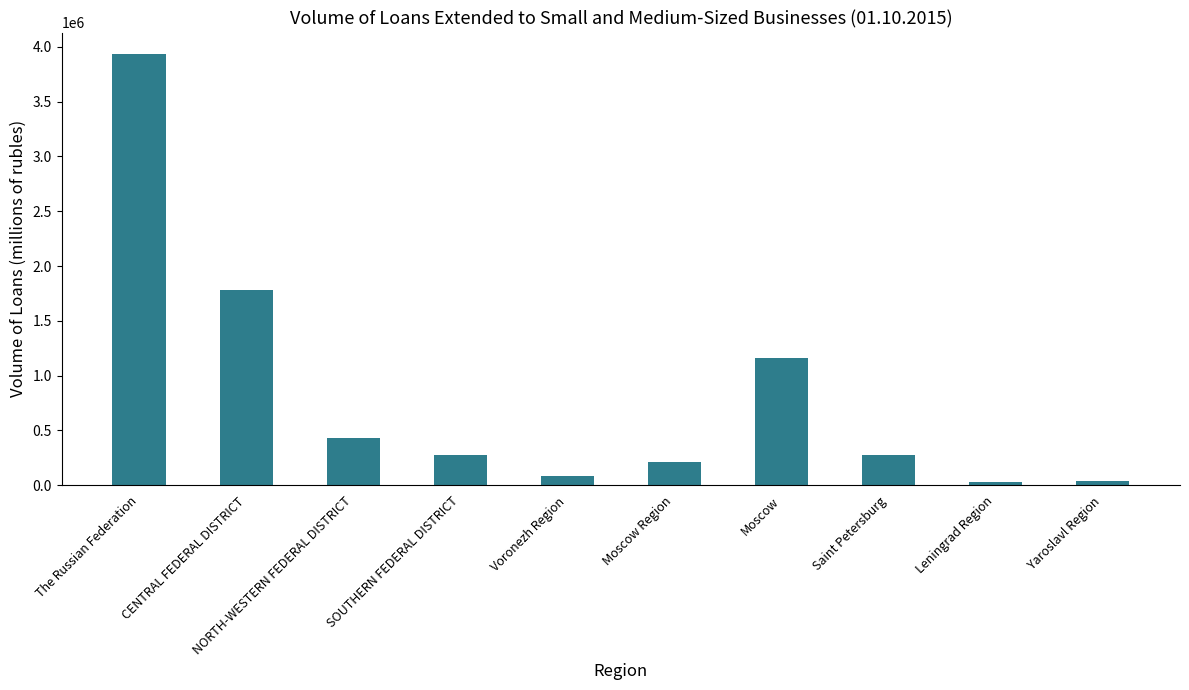

What is the difference between the maximum and minimum values?

3899293